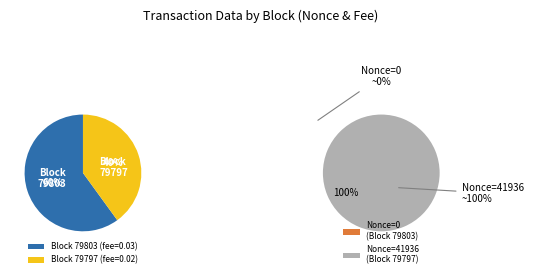

What is the change in value from 79803 to 79797?

+41936